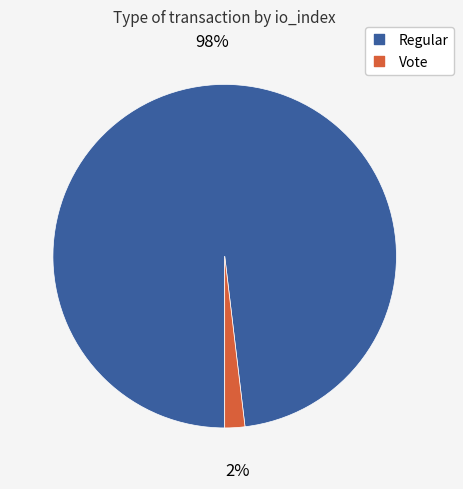

True or false: Vote accounts for 2% of the total.

True